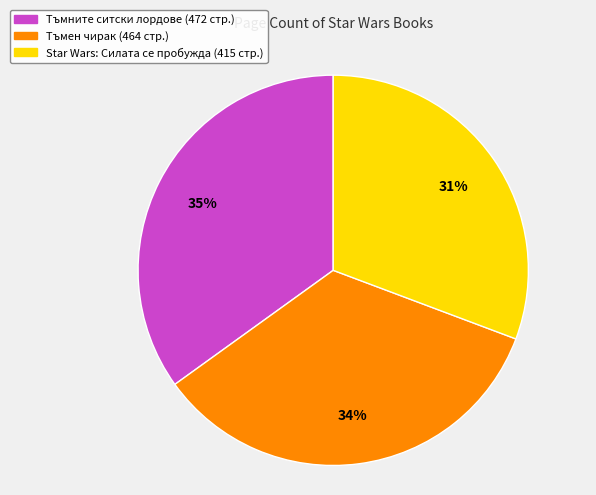

To the nearest percent, what is the combined percentage of Star Wars: Силата се пробужда and Тъмните ситски лордове?

66%